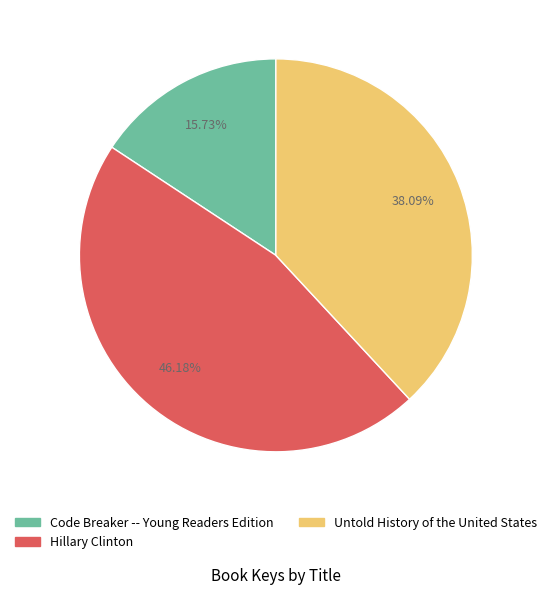

To the nearest percent, what percentage of the pie is Hillary Clinton?

46%